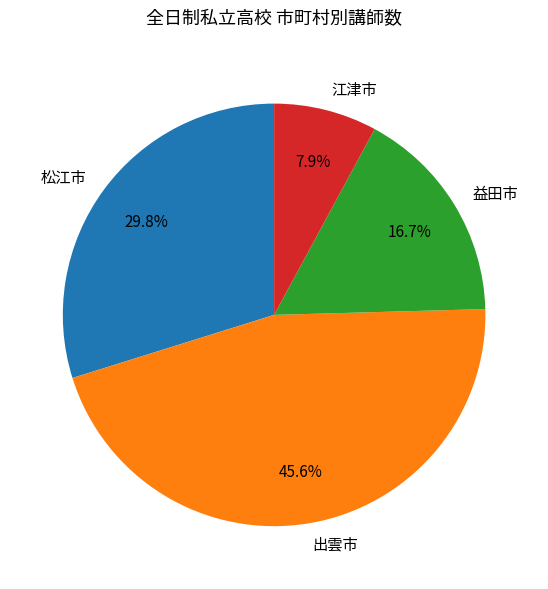

Which slice is the smallest?

江津市